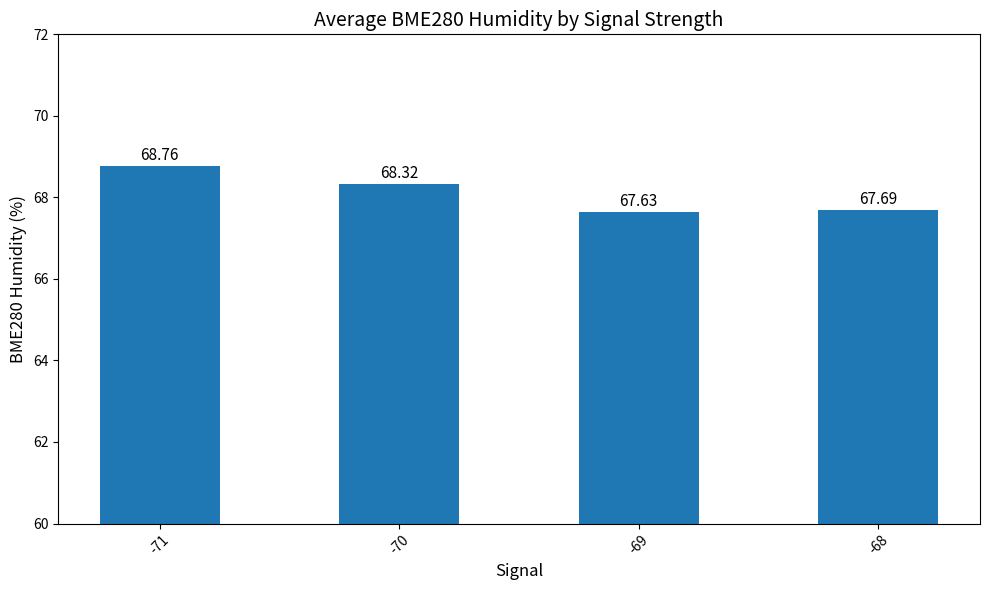

True or false: the data shows 67.6 at -69.

True